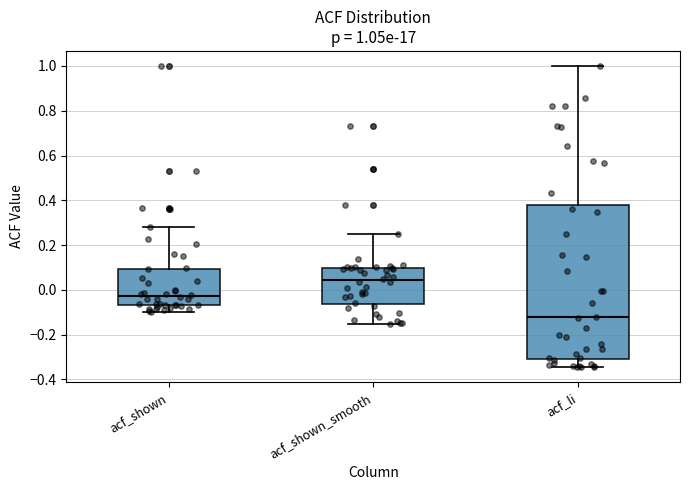

Comparing the boxes themselves (not the whiskers), which one is the tallest?

acf_li